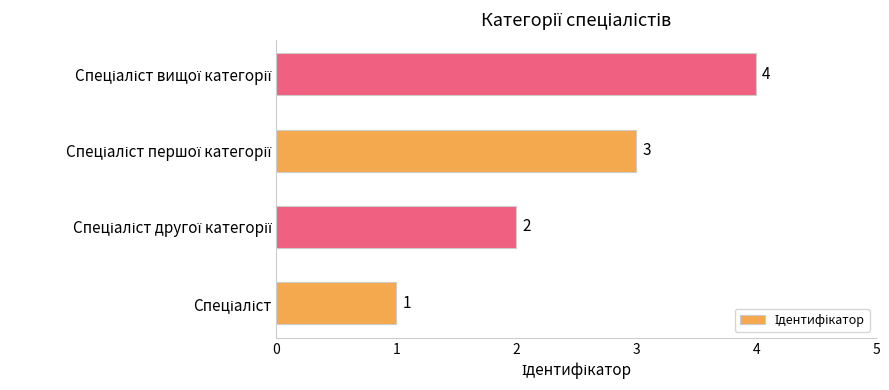

How many series are shown in this chart?

1